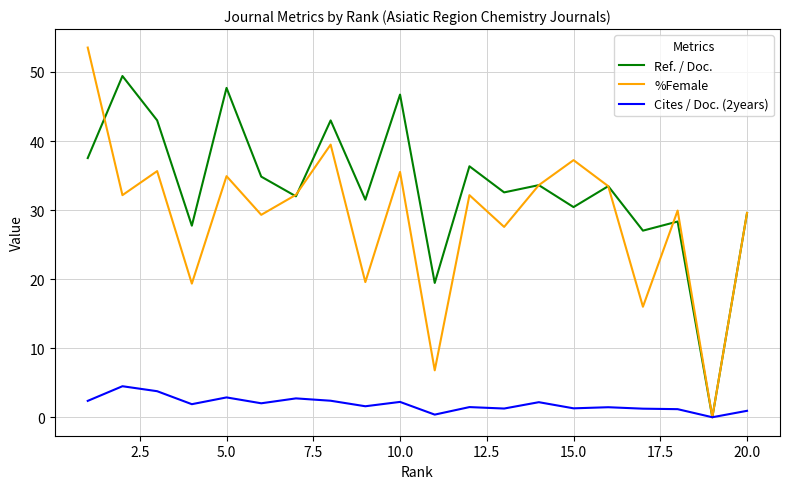

Which series has the widest spread of values?

%Female